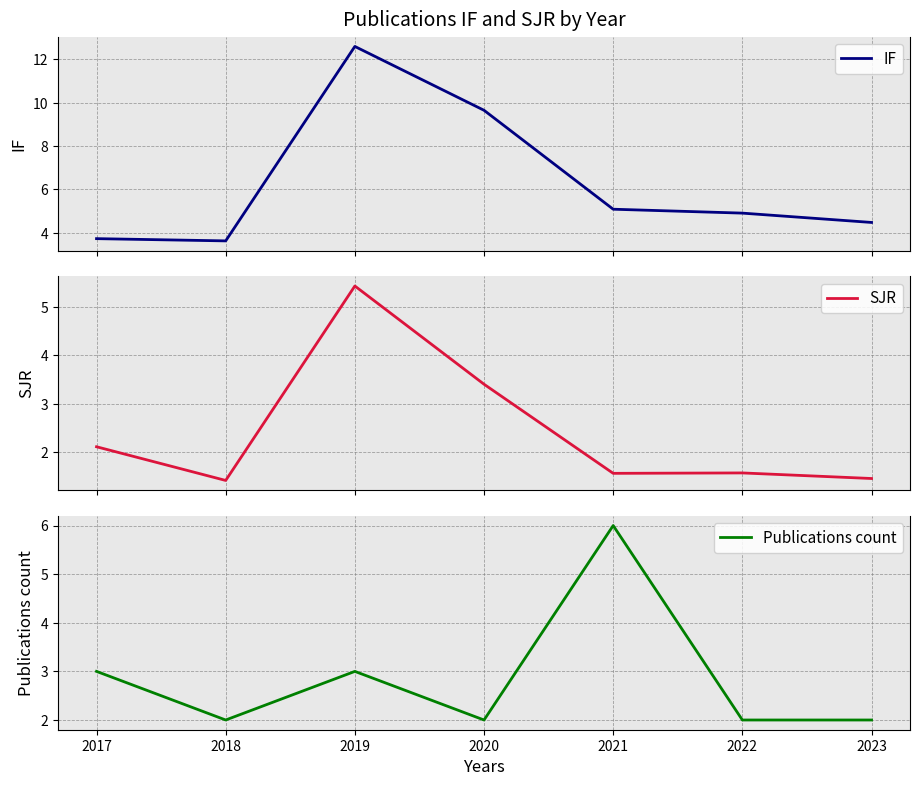

Reading left to right, what are all the values shown in this chart?

IF: 3.7	3.6	12.6	9.7	5.1	4.9	4.5
SJR: 2.1	1.4	5.4	3.4	1.6	1.6	1.5
Publications count: 3.0	2.0	3.0	2.0	6.0	2.0	2.0